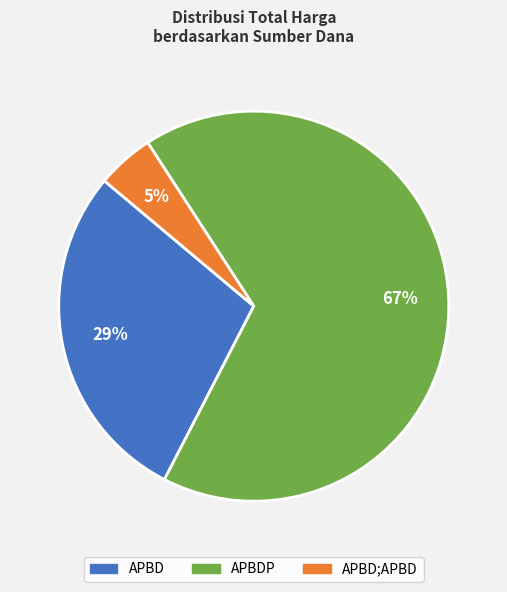

To the nearest percent, what is the average slice percentage?

33%